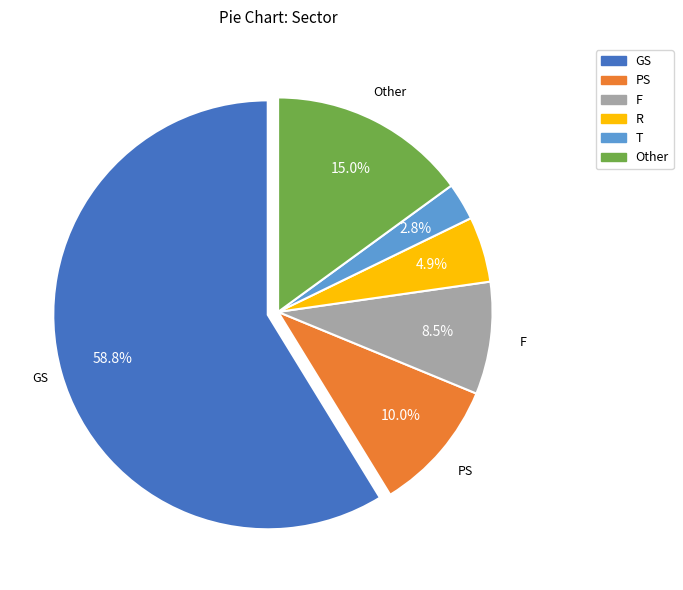

Between F and R, which is larger?

F